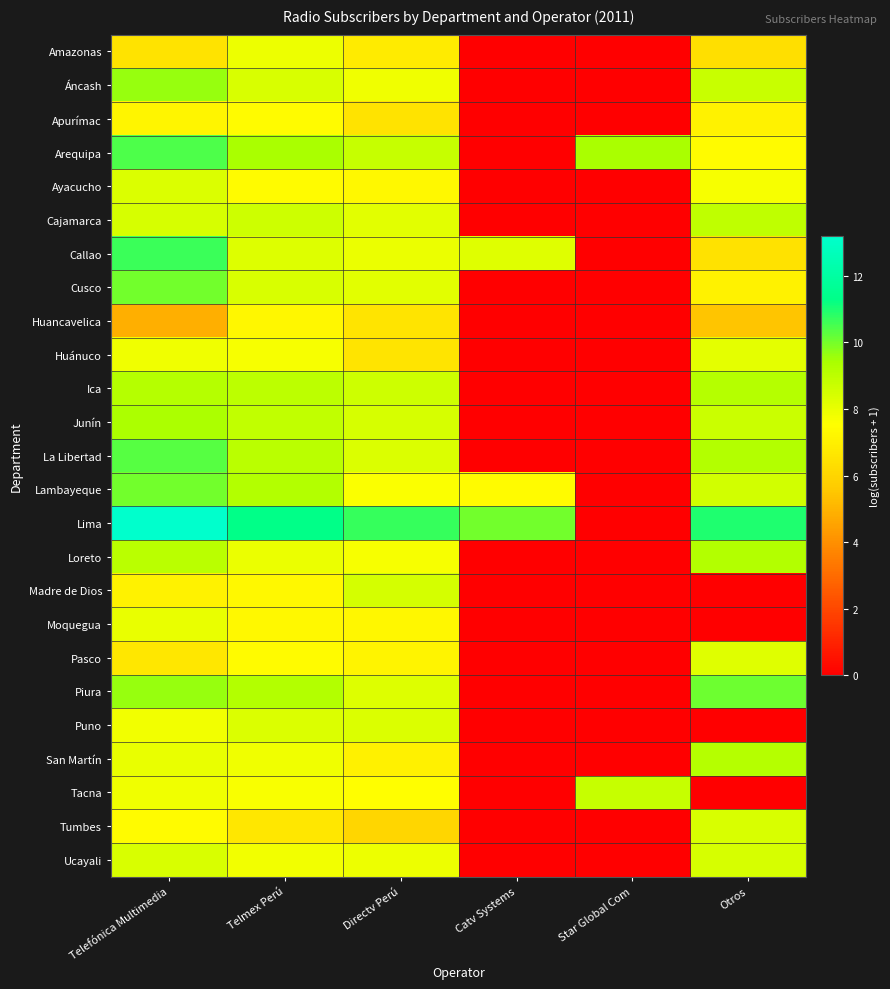

At how many categories does at least one series exceed 5?

6